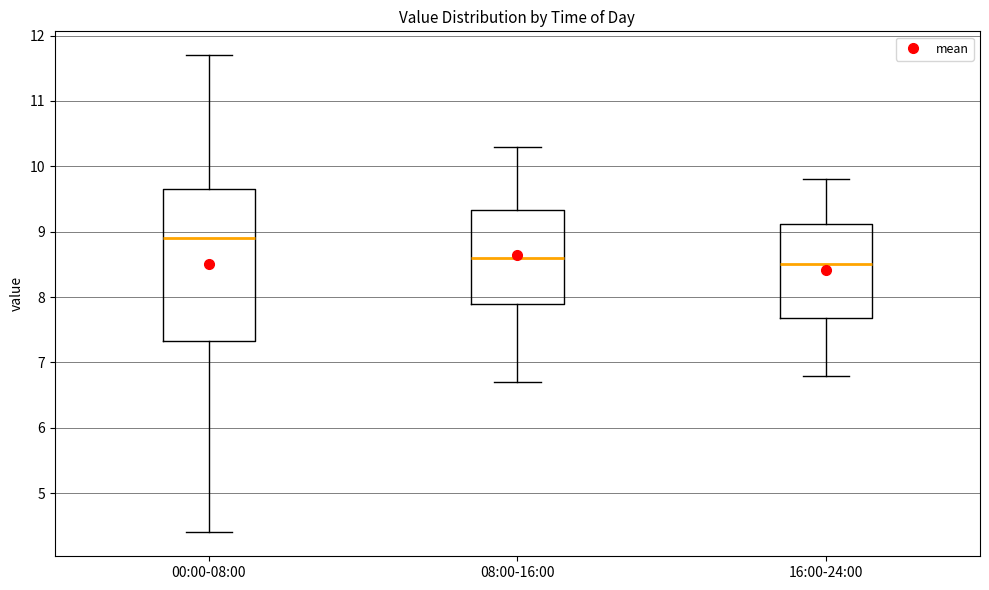

Where is the lower edge of the box for 00:00-08:00 on the y-axis? The values are not printed on the chart, so give them approximately, as read against the axis.

7.3